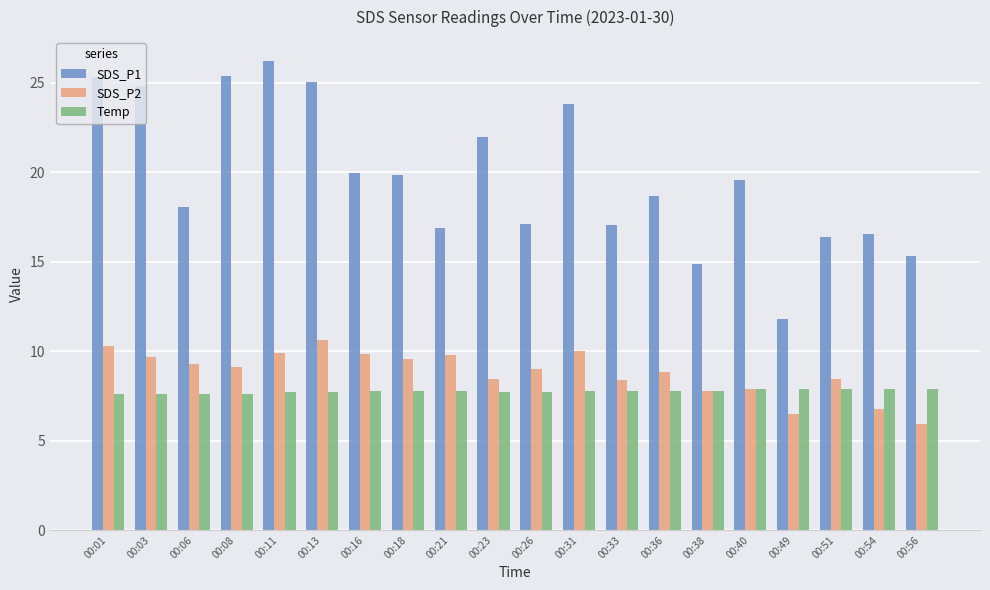

At which label does SDS_P2 first exceed 9?

00:01